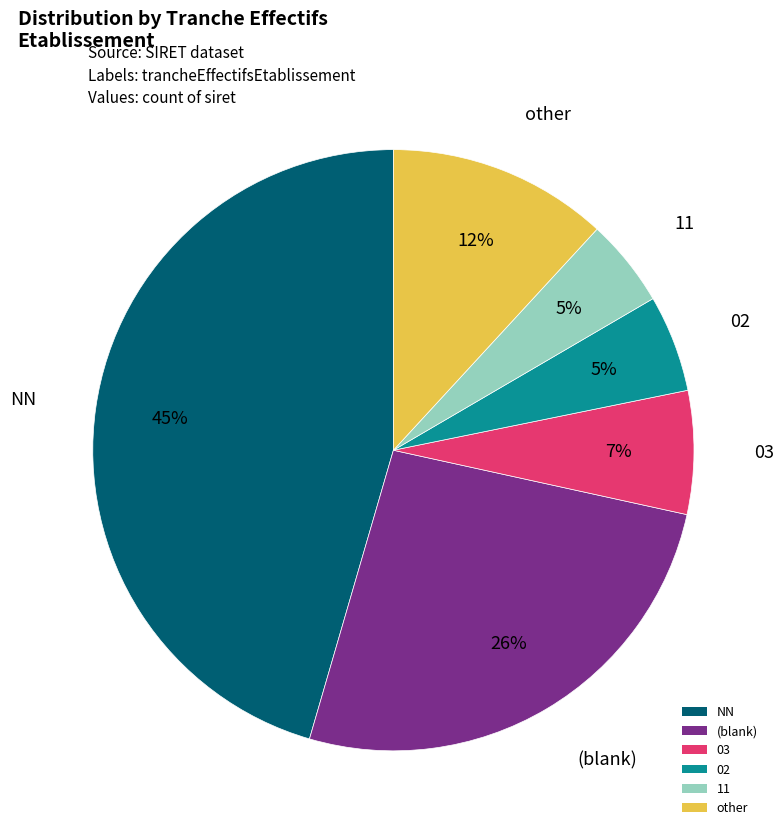

Is there a majority slice in this chart?

No